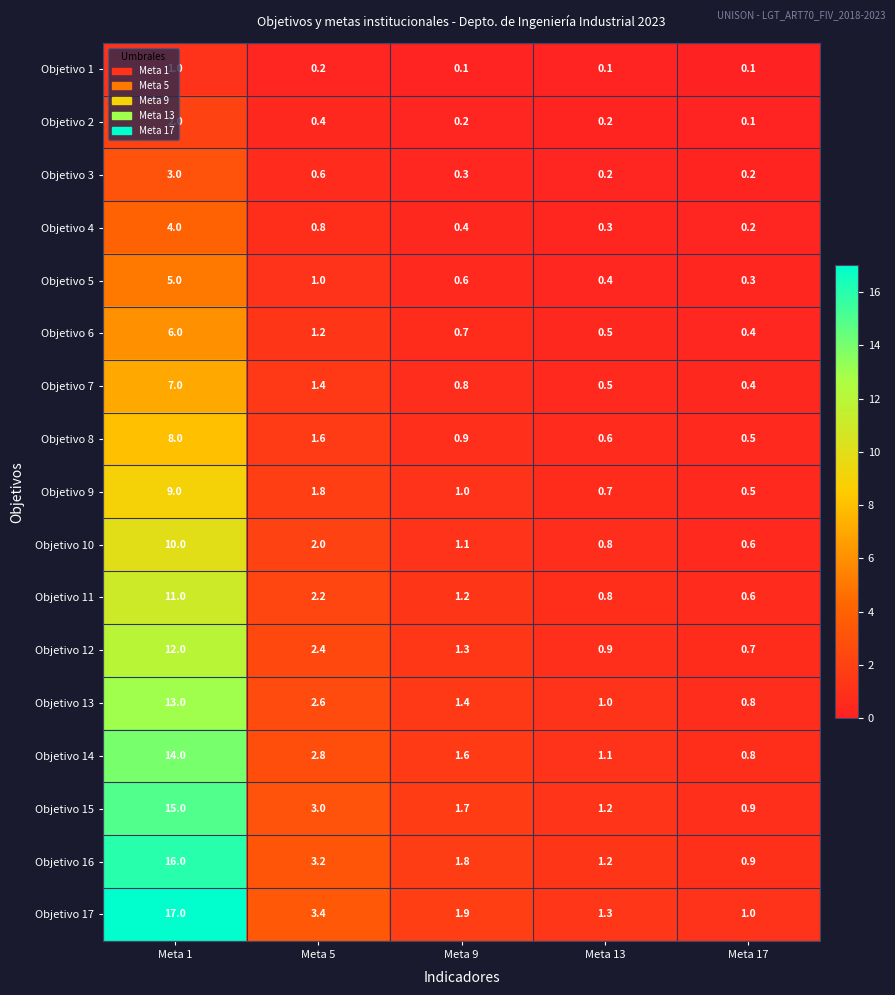

Count the Objetivo 1 values in the range 0 to 1.

5